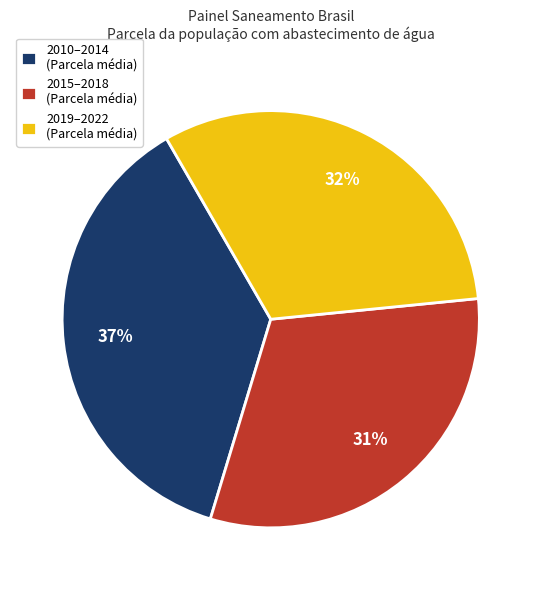

To the nearest percent, what is the average slice percentage?

33%